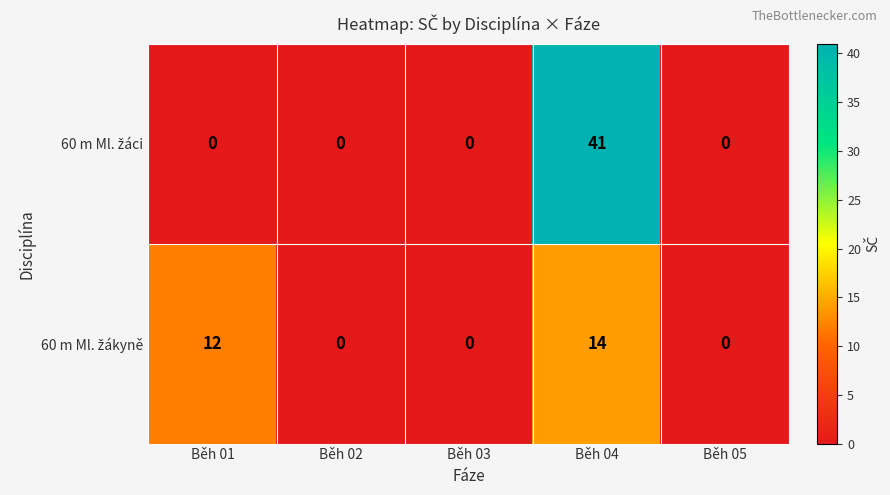

What is the total value across all series at Běh 04?

55